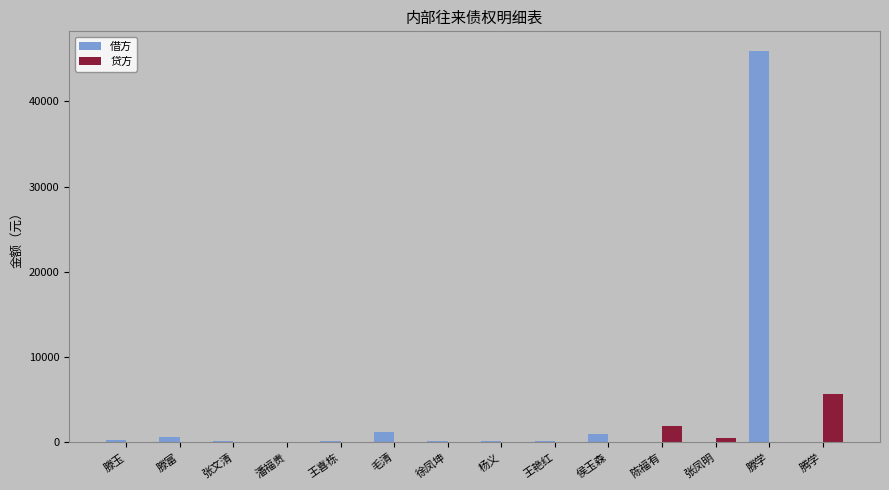

Which series changed the most between 滕富 and 滕学?

借方